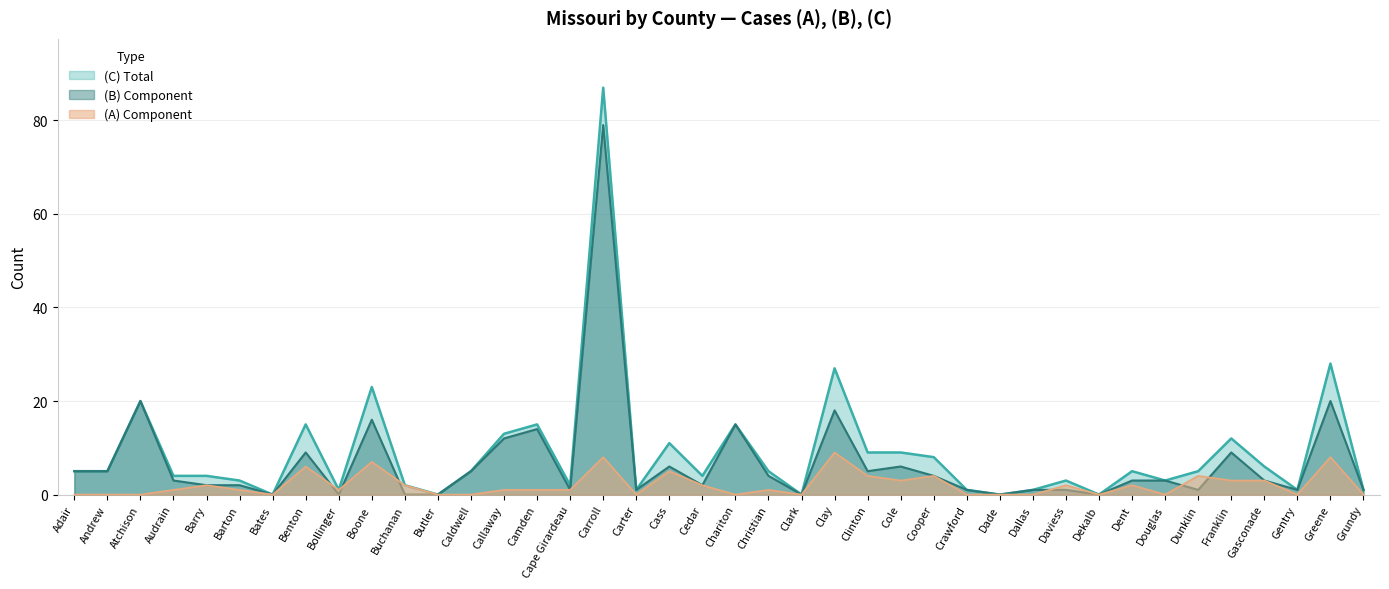

What are all the series names shown in the legend?

(A), (B), (C)